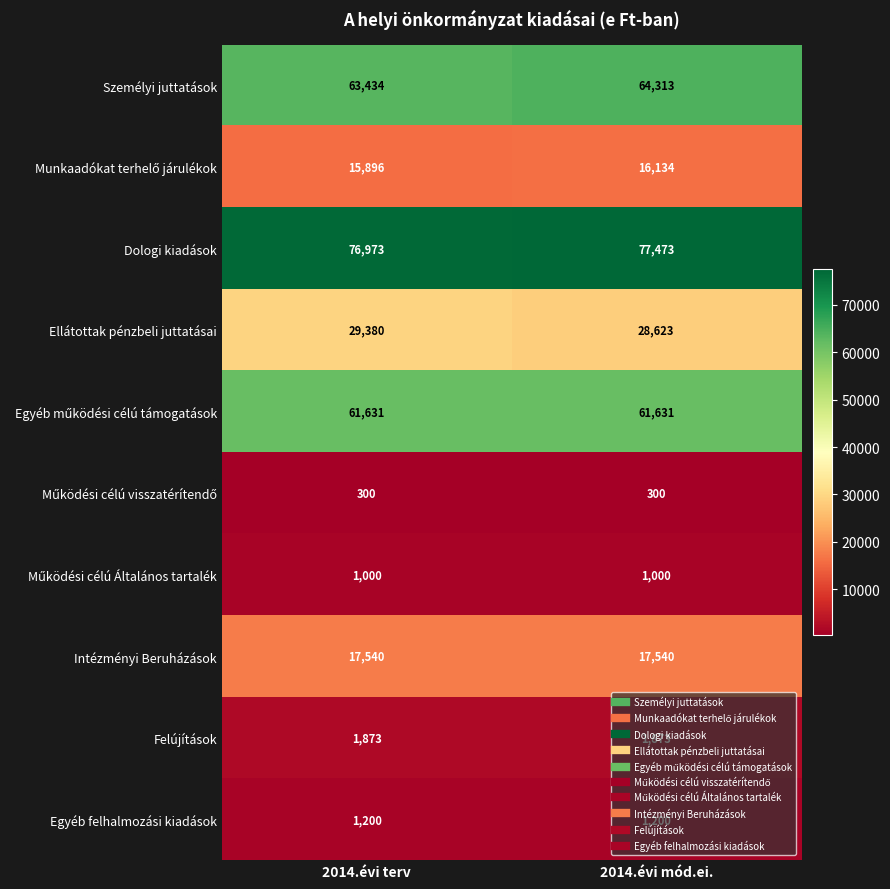

What is the lowest value of the Egyéb felhalmozási kiadások series?

1200